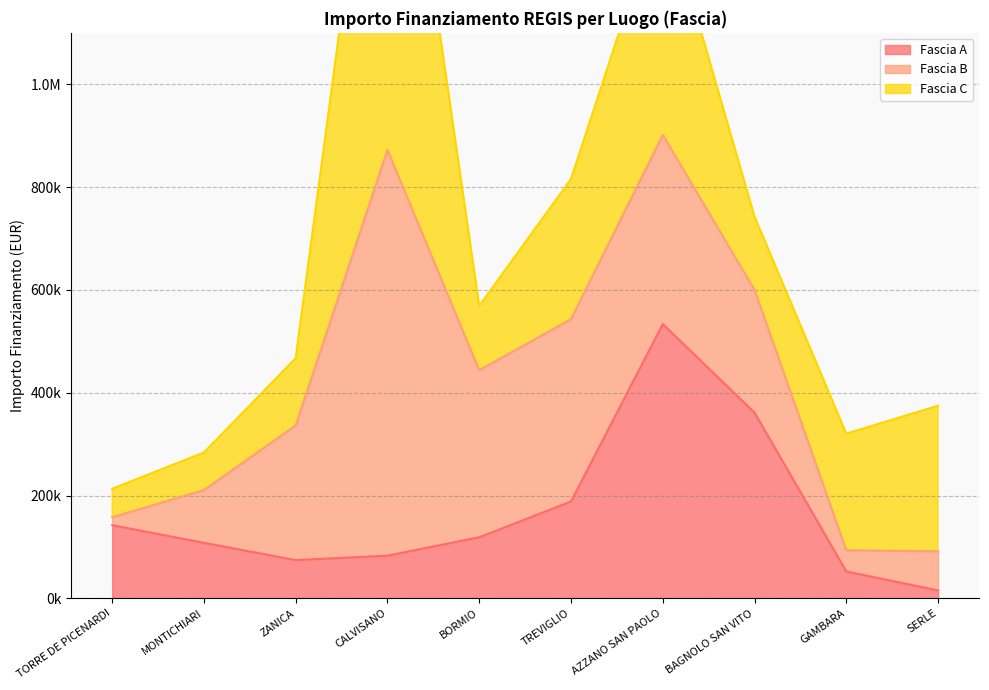

Is it true that Fascia A equals 83040.0 at CALVISANO?

True